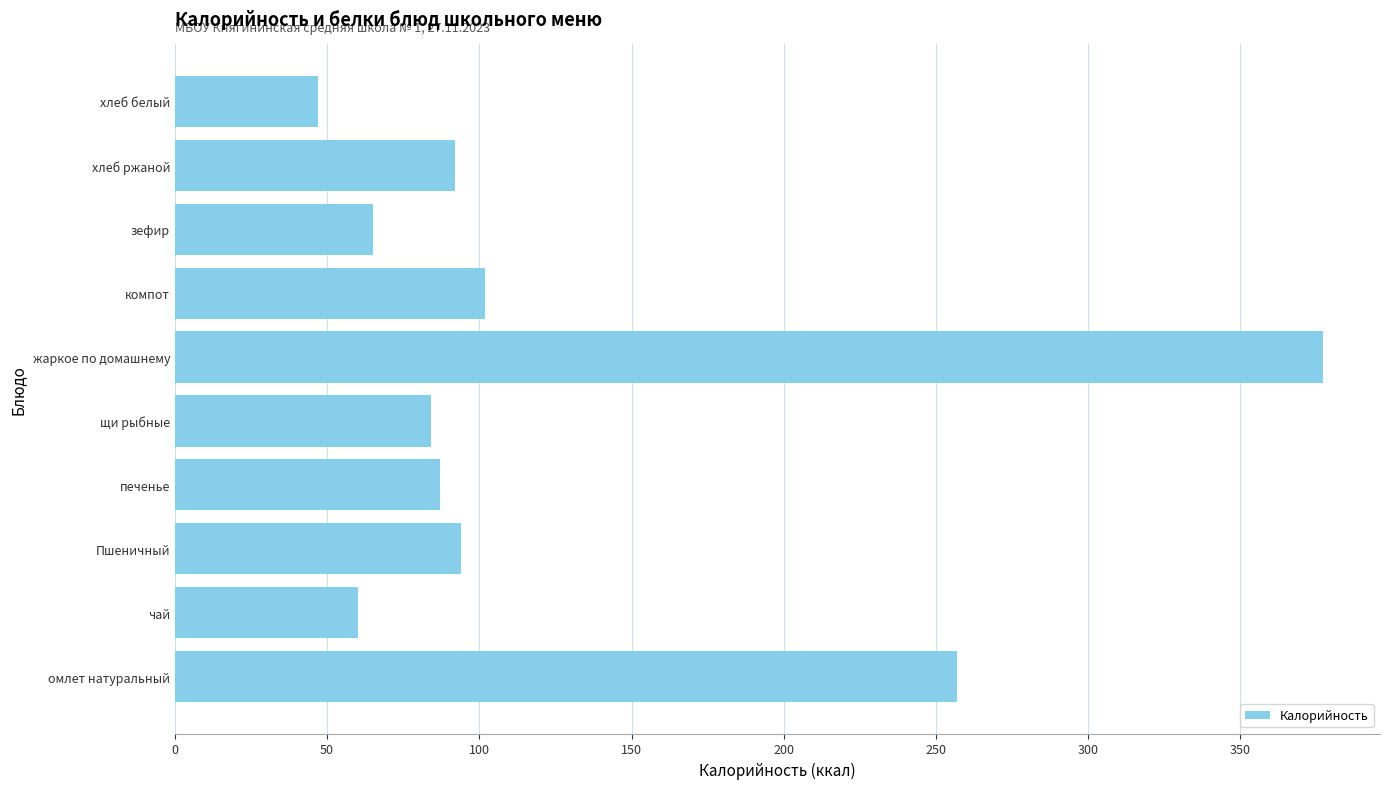

What is the maximum value shown in the chart?

377